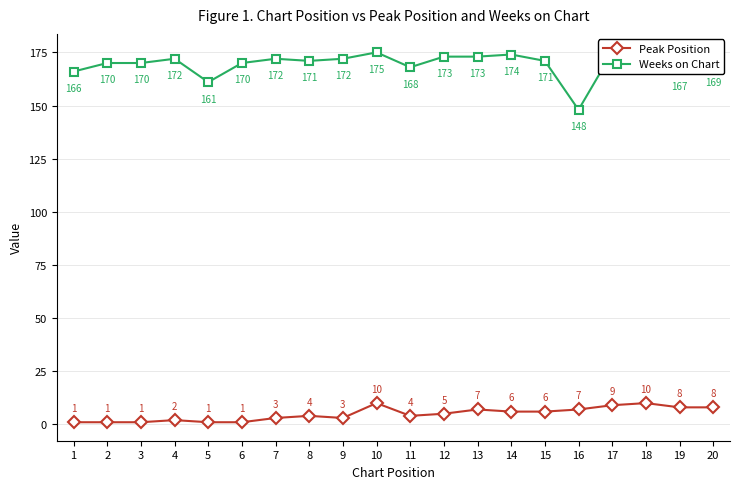

Which series changed the most between 11 and 12?

Weeks on Chart